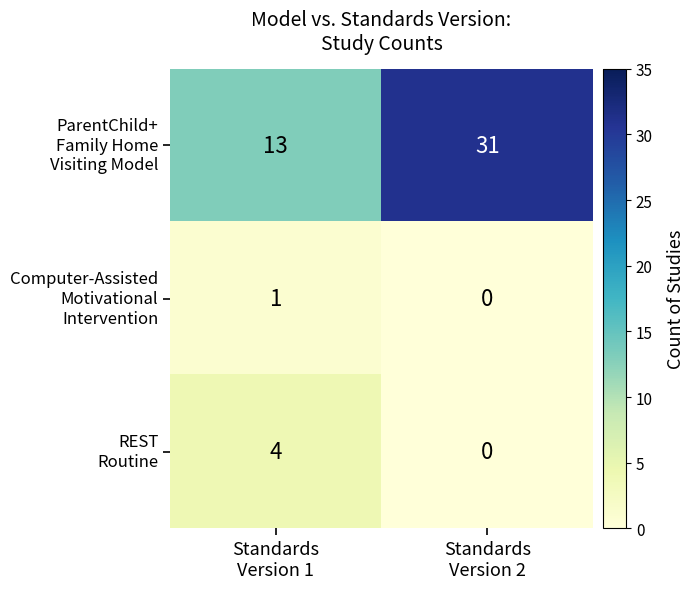

Count the number of data series in this chart.

3